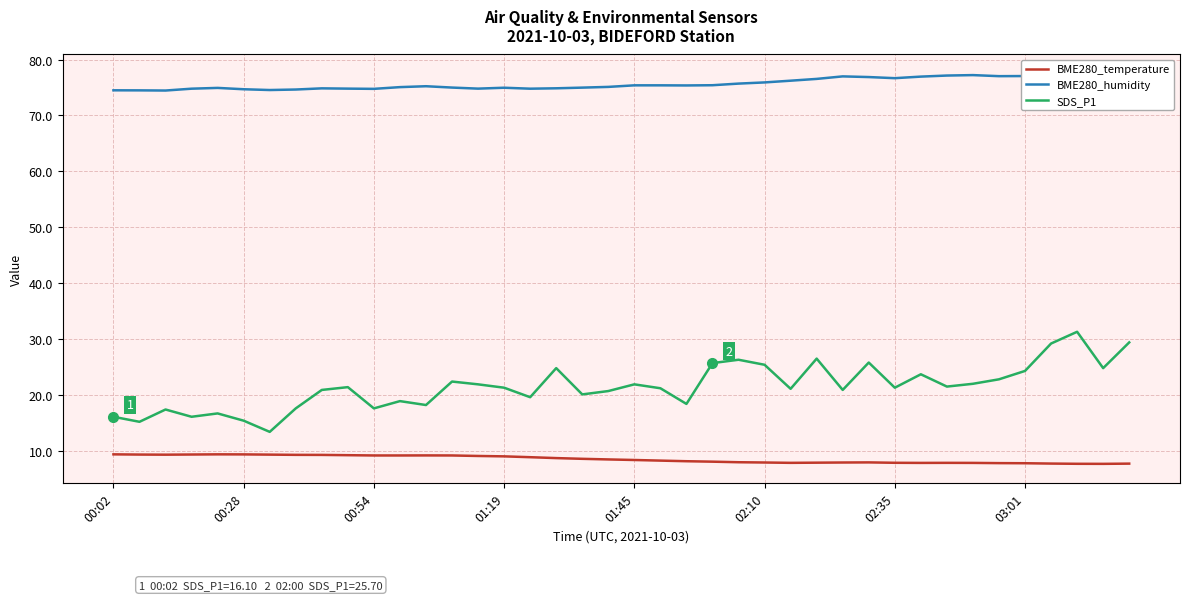

True or false: SDS_P1 and BME280_humidity intersect in this chart.

False